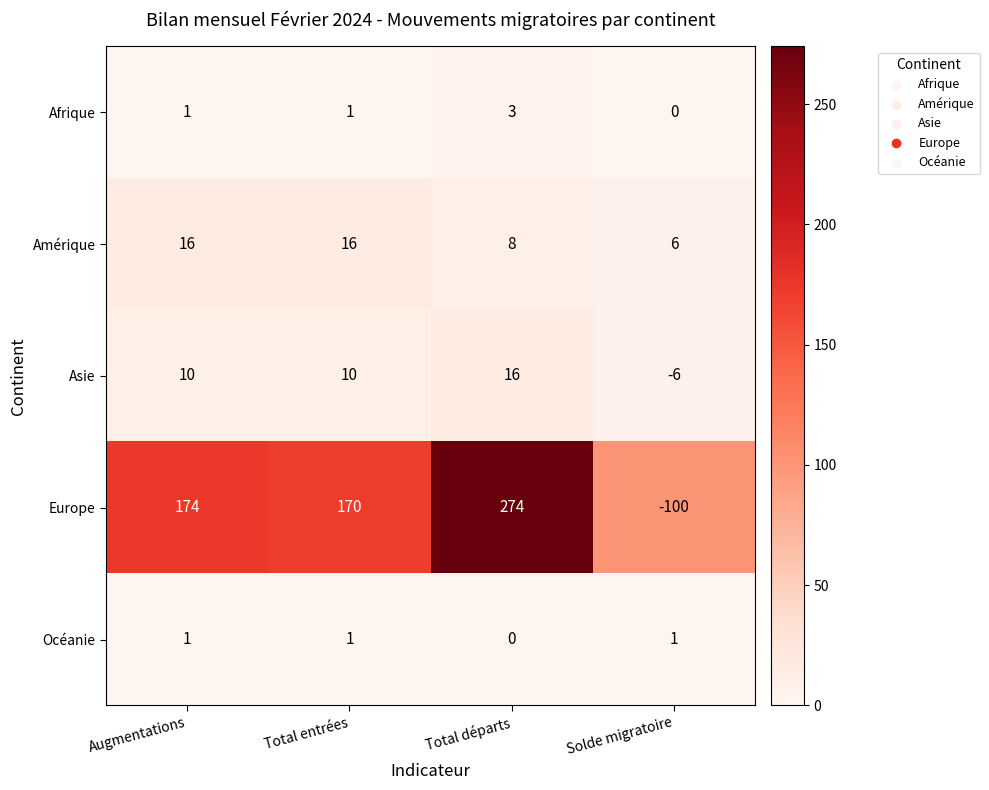

What is the minimum value shown in the chart?

-100